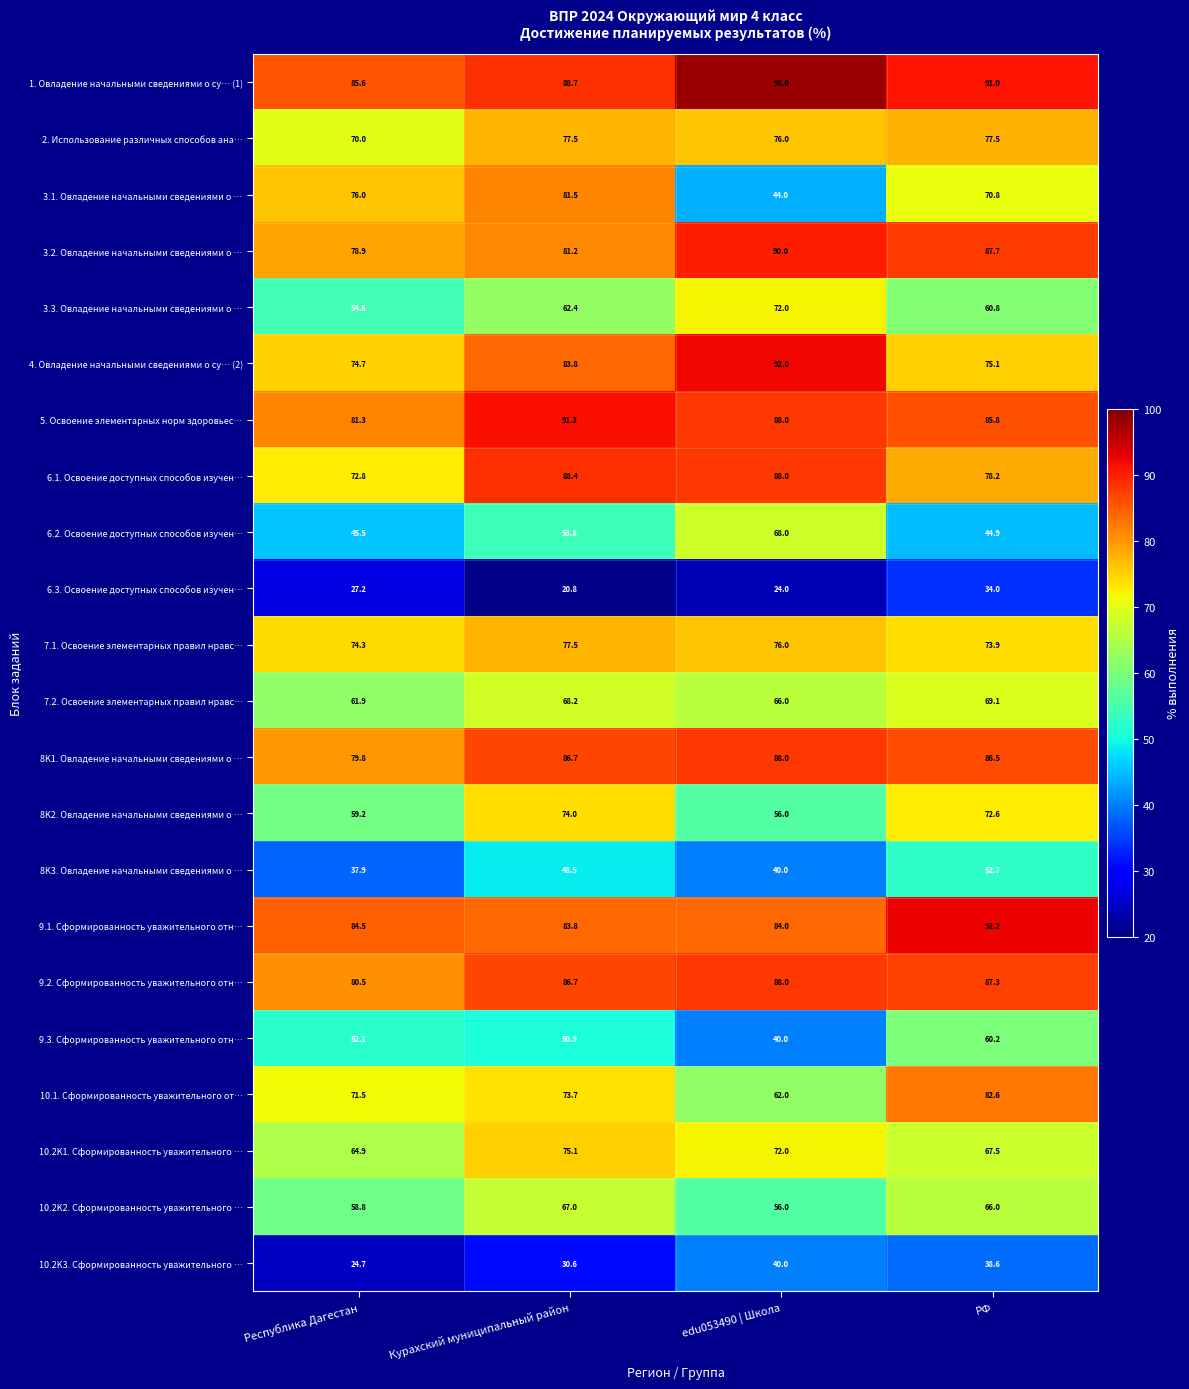

At which category does the chart reach its peak across all series?

edu053490 | Школа